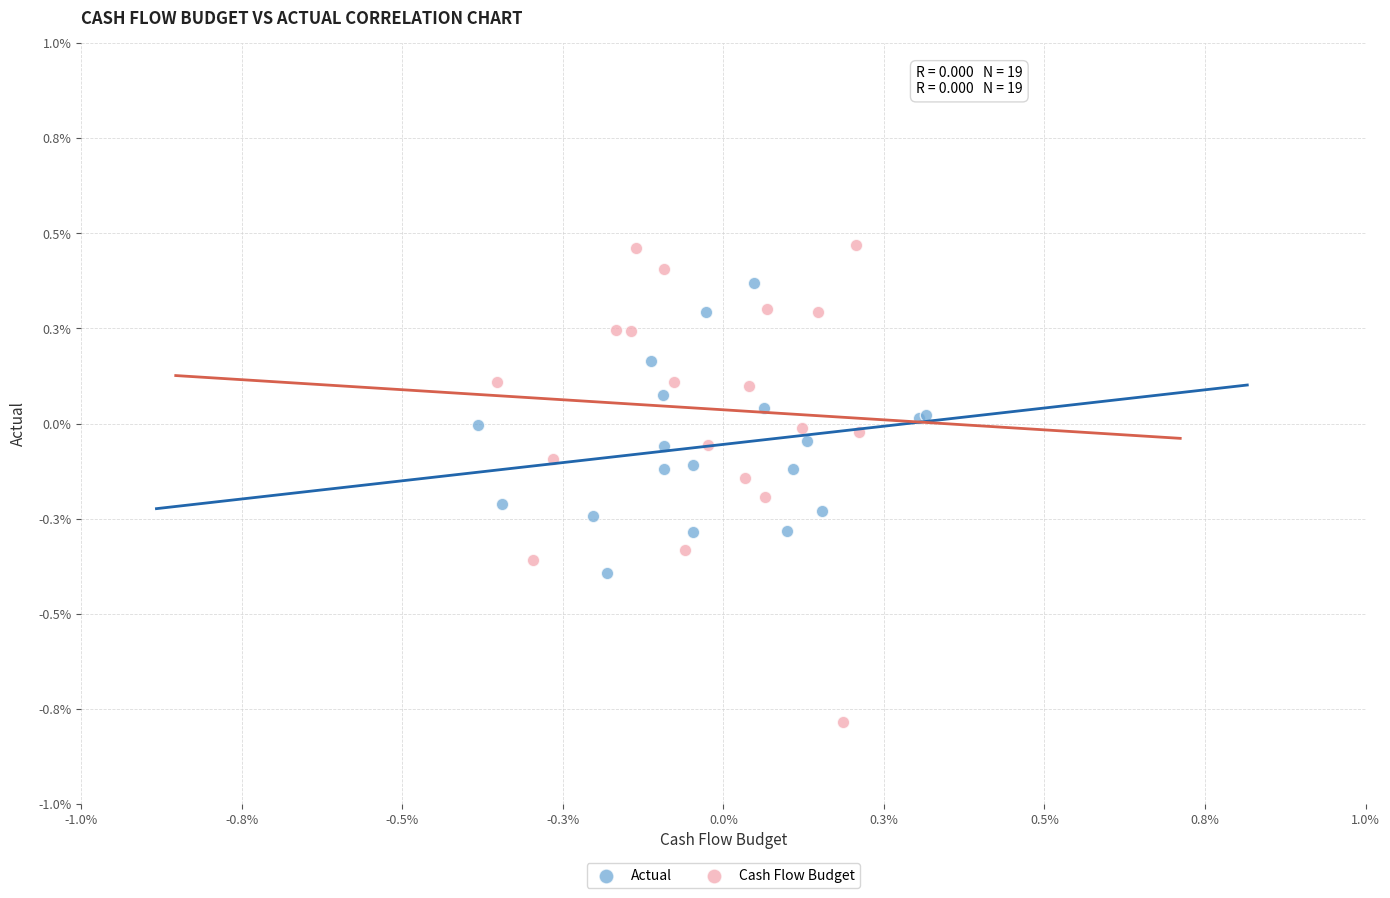

Which series has the largest Y range (max minus min)?

Cash Flow Budget